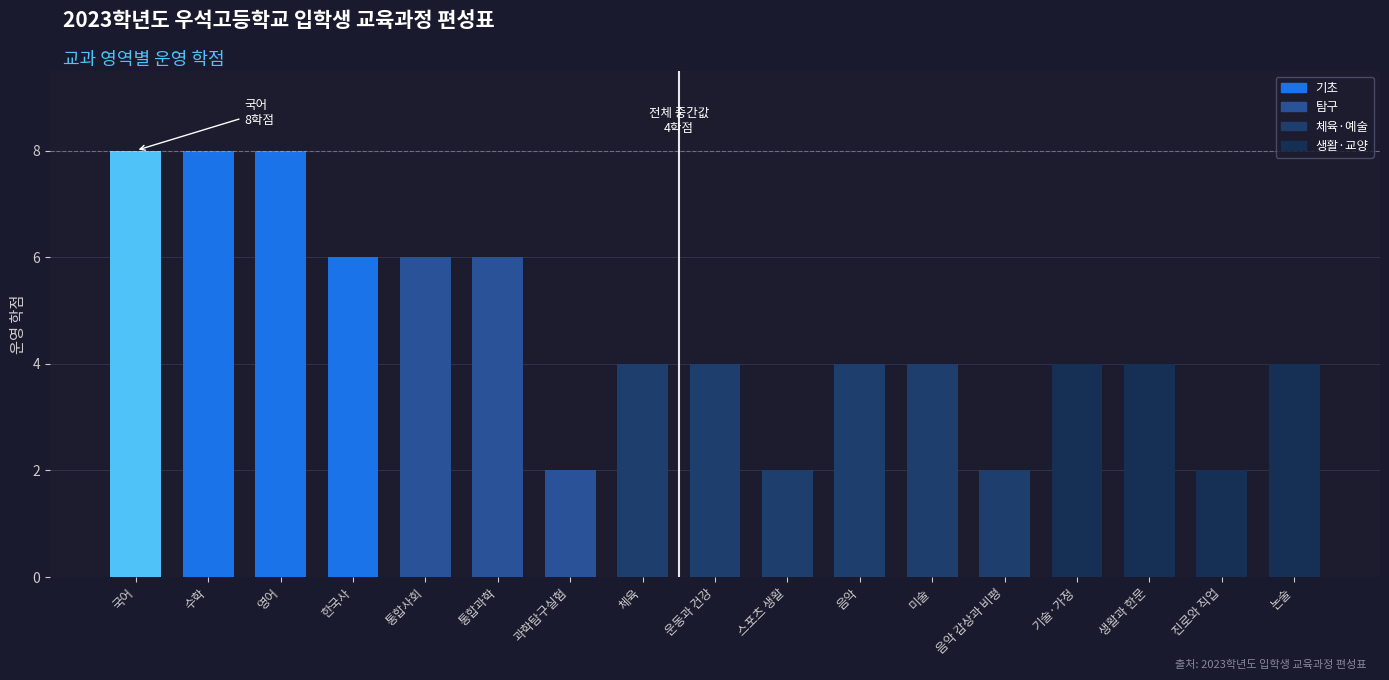

What is the smallest value displayed?

2